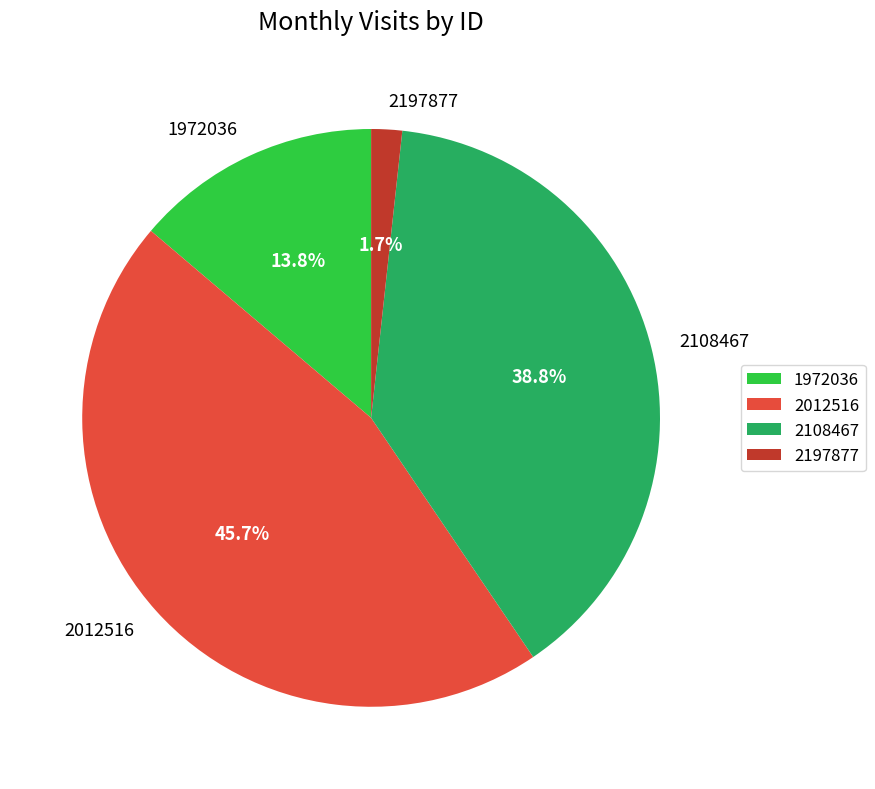

Rank the categories by value from lowest to highest.

2197877, 1972036, 2108467, 2012516